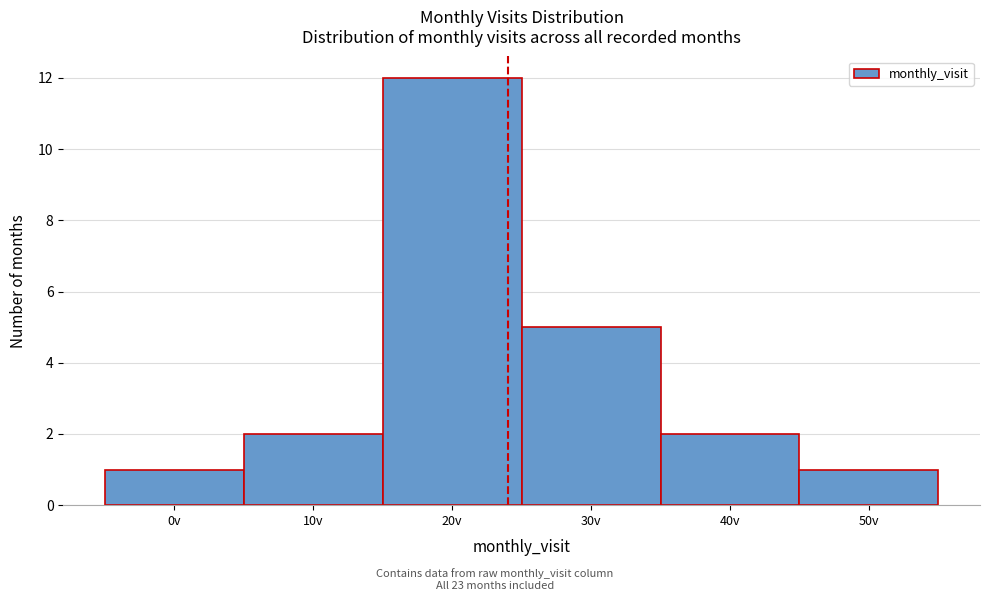

Reading right to left, extract all data points from this chart.

1	2	5	12	2	1